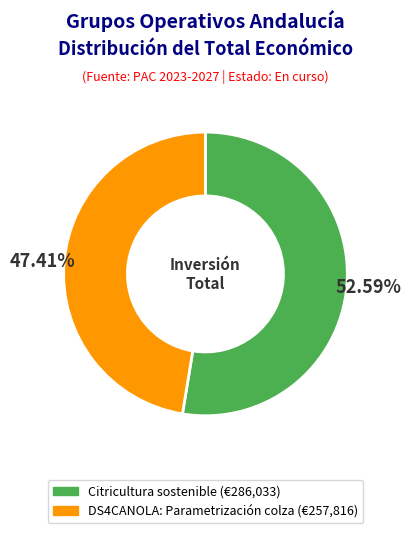

Rank the categories by value from highest to lowest.

Citricultura sostenible, DS4CANOLA: Parametrización colza